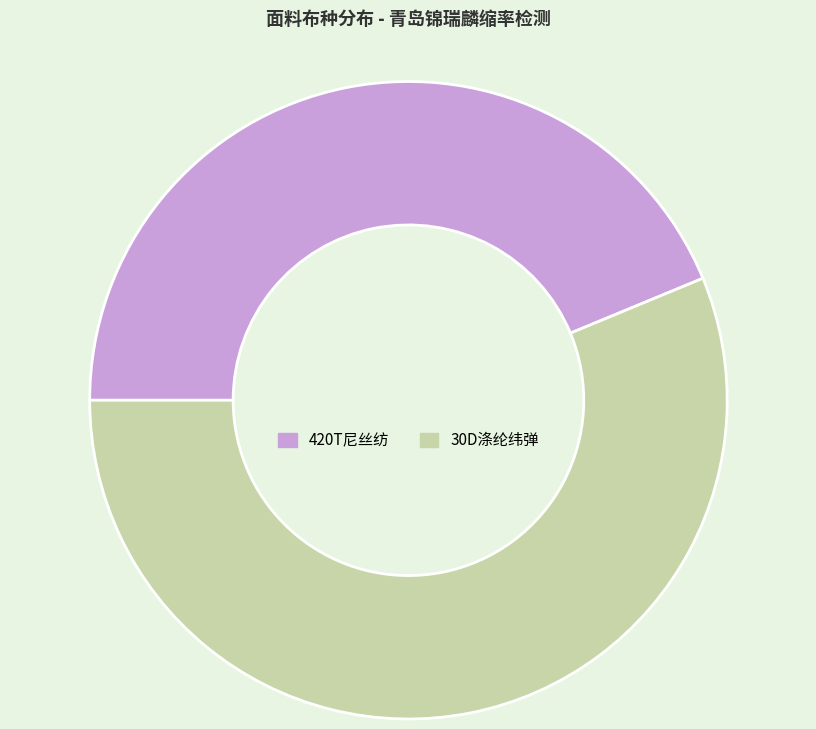

Combined, do 30D涤纶纬弹 and 420T尼丝纺 account for over 50%?

Yes